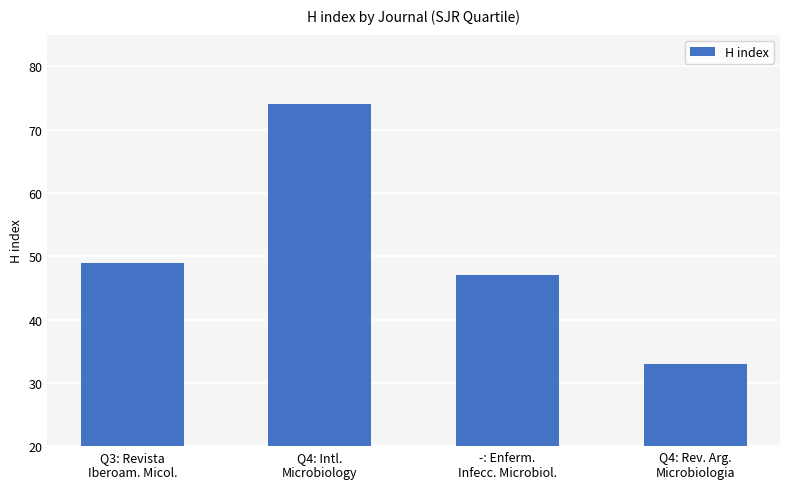

Where is the data nearest to the value 53?

Q3: Revista
Iberoam. Micol.